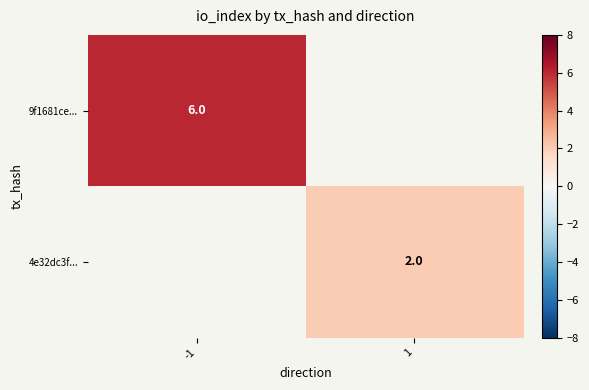

The value of 4e32dc3f... at 1 is 3. True or false?

False